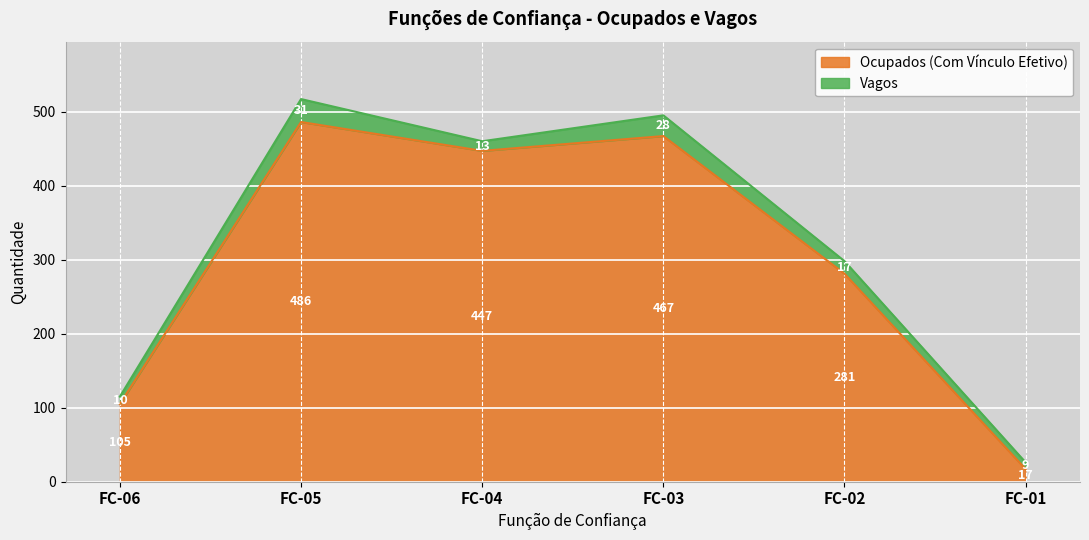

At which label does the data first exceed 447?

FC-05